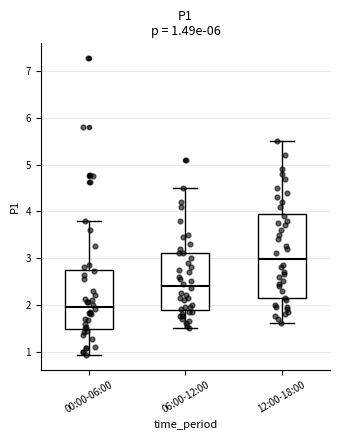

Which box is the tallest, from its lower edge to its upper edge?

12:00-18:00